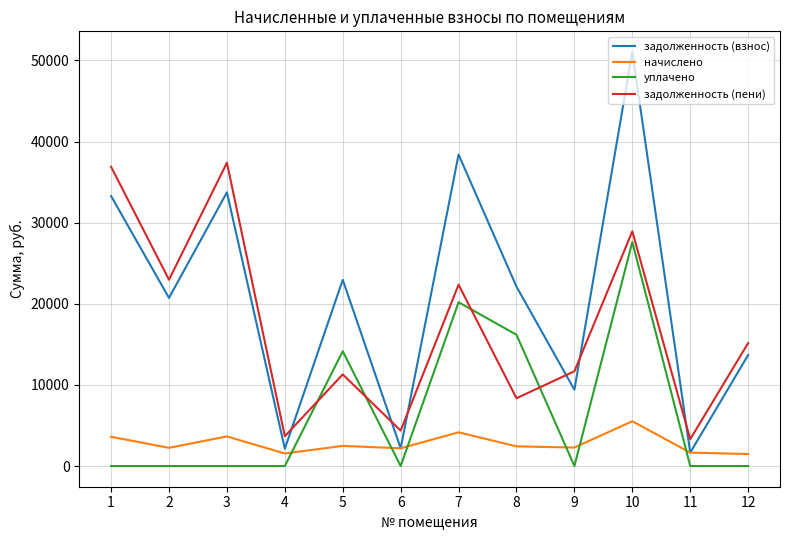

Which series has the largest total across all categories?

задолженность (взнос)